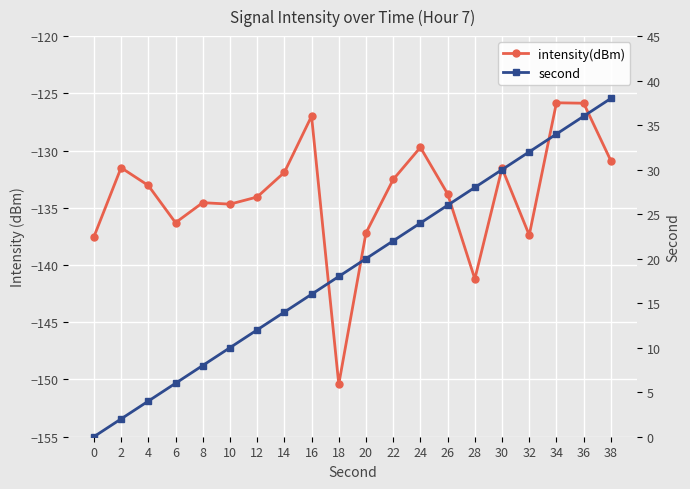

Is this an area chart (filled region under the line)?

No